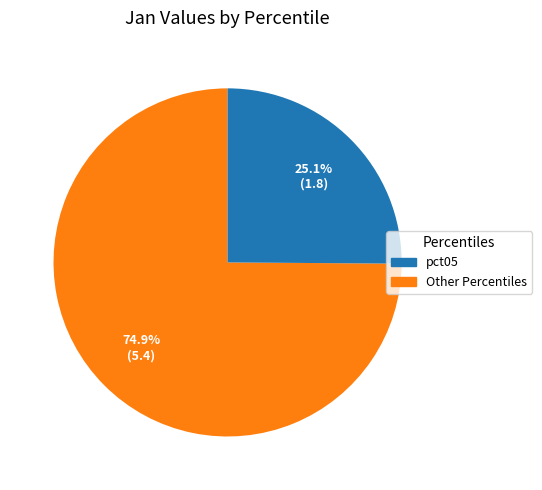

Is there a majority slice in this chart?

Yes